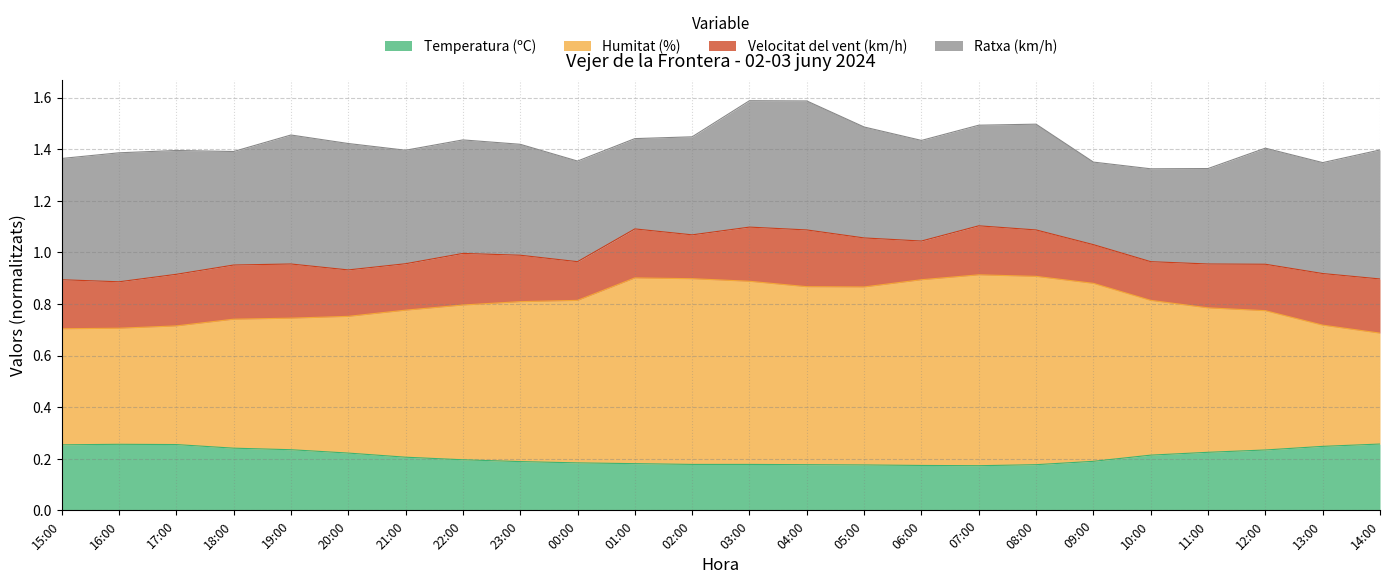

In Temperatura (ºC), how many points are higher than both neighbors (excluding endpoints)?

1